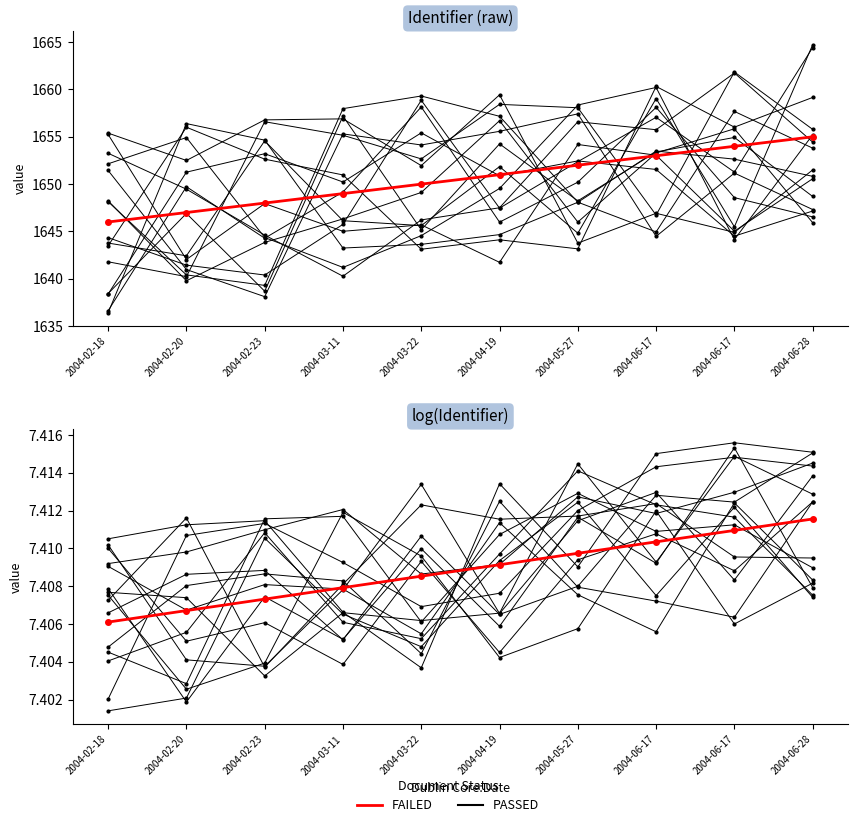

Rank the series by their average value, from highest to lowest.

PASSED, FAILED